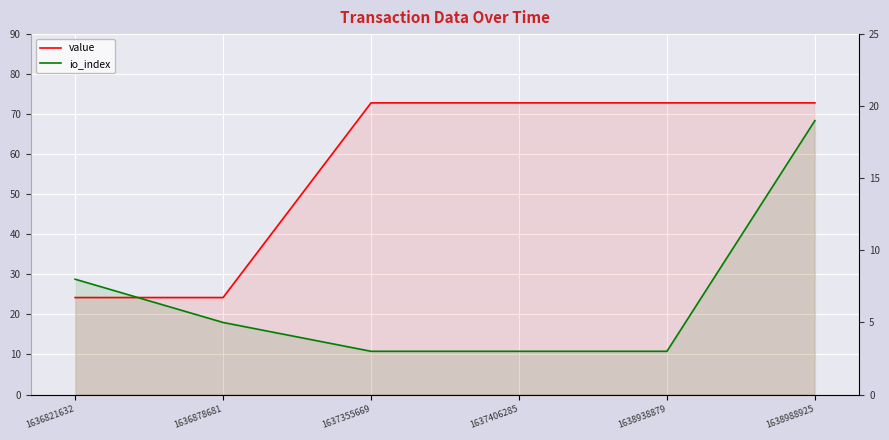

Where does the io_index series first go above 5?

1636821632